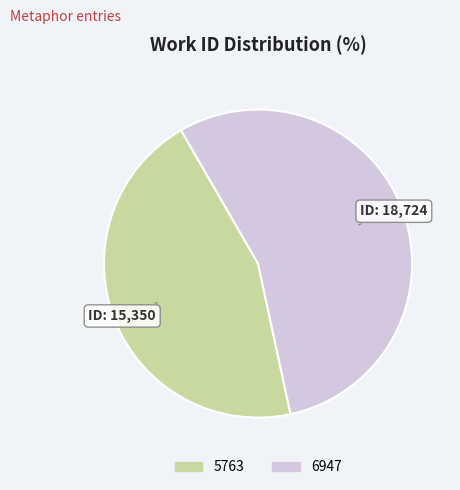

Does 6947 account for over 50% of the chart?

Yes